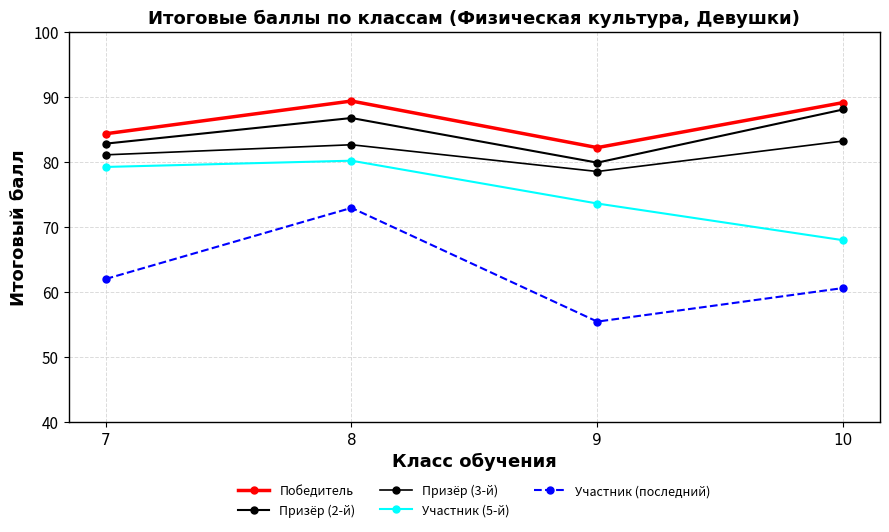

How many lines are shown in the chart?

5